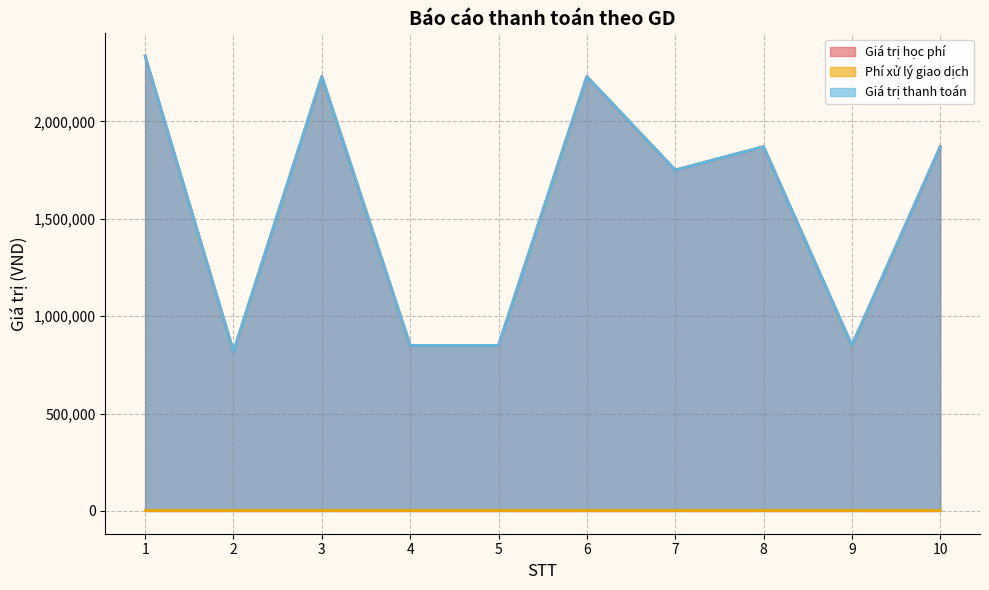

Is it true that Giá trị học phí equals 3630106 at 6?

False